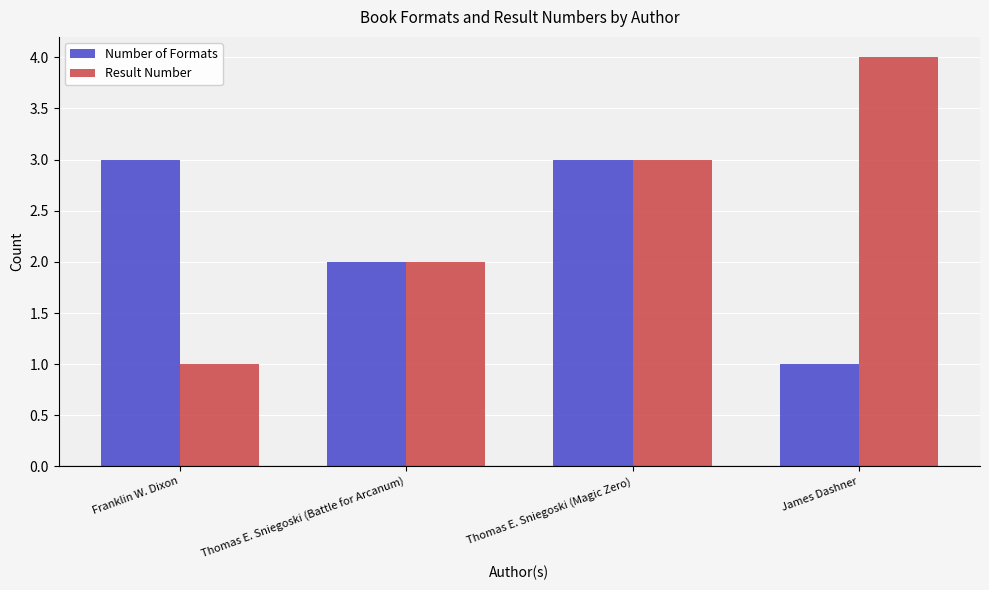

Which series has the largest total across all categories?

Result Number